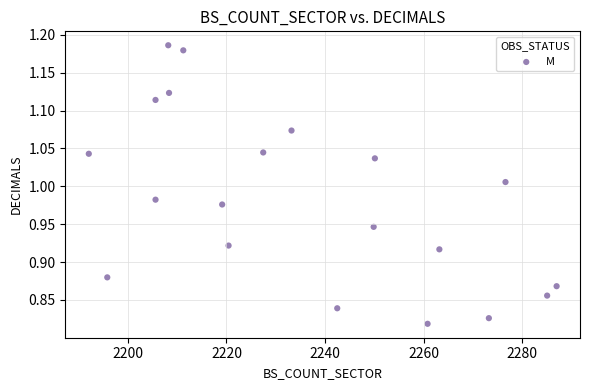

What is the range of Y values (max minus min)?

0.4